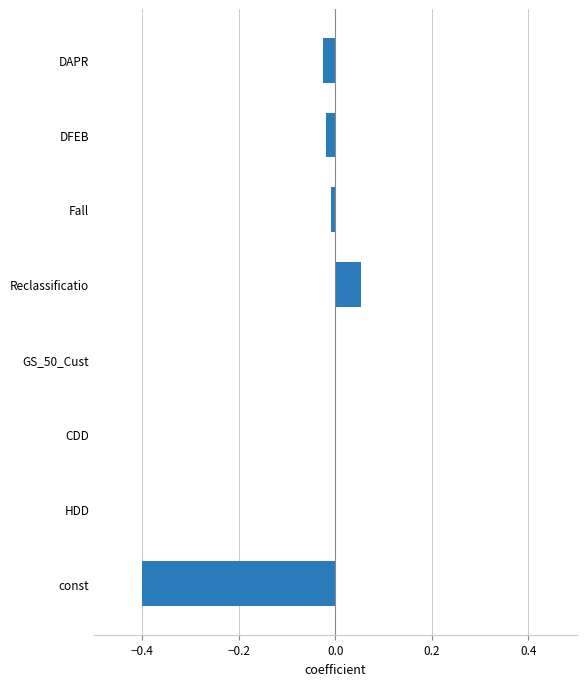

Which has a higher value, DFEB or Reclassificatio?

Reclassificatio